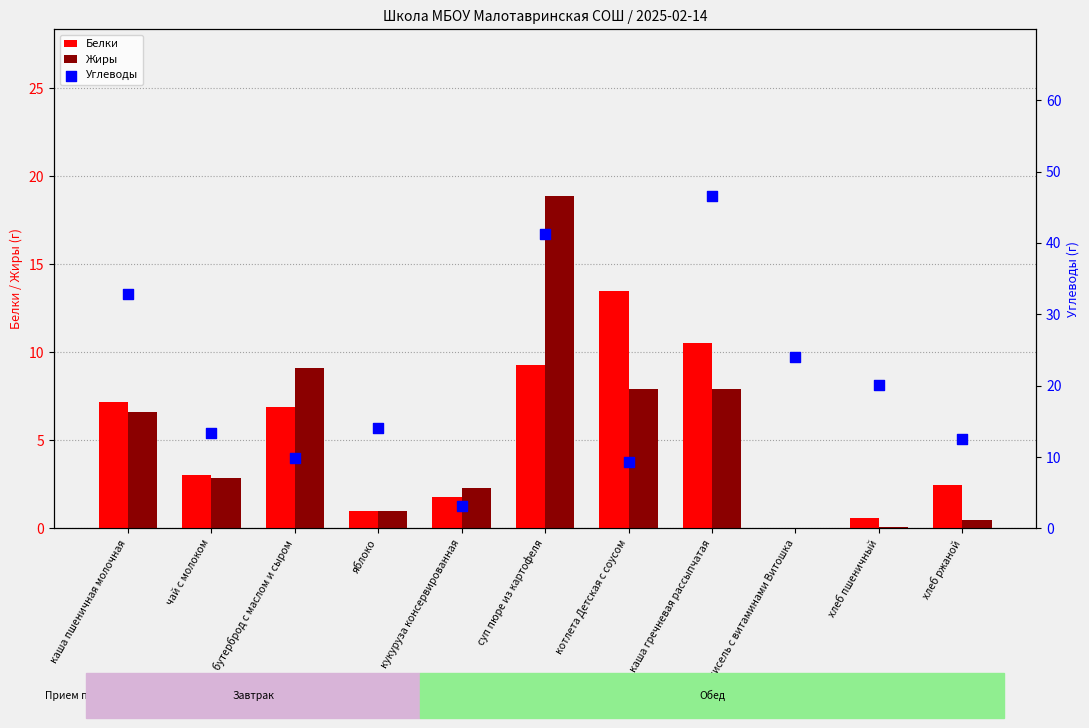

Which series has the largest total across all categories?

Углеводы